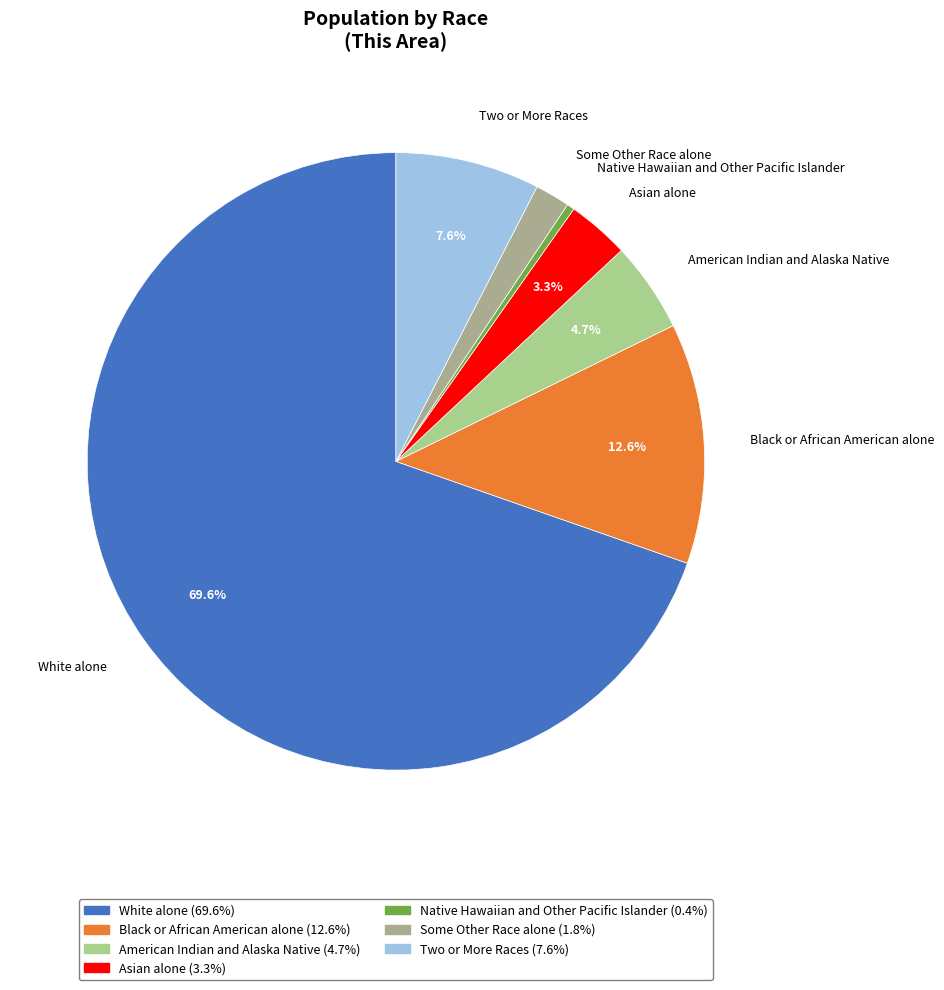

Is there a majority slice in this chart?

Yes